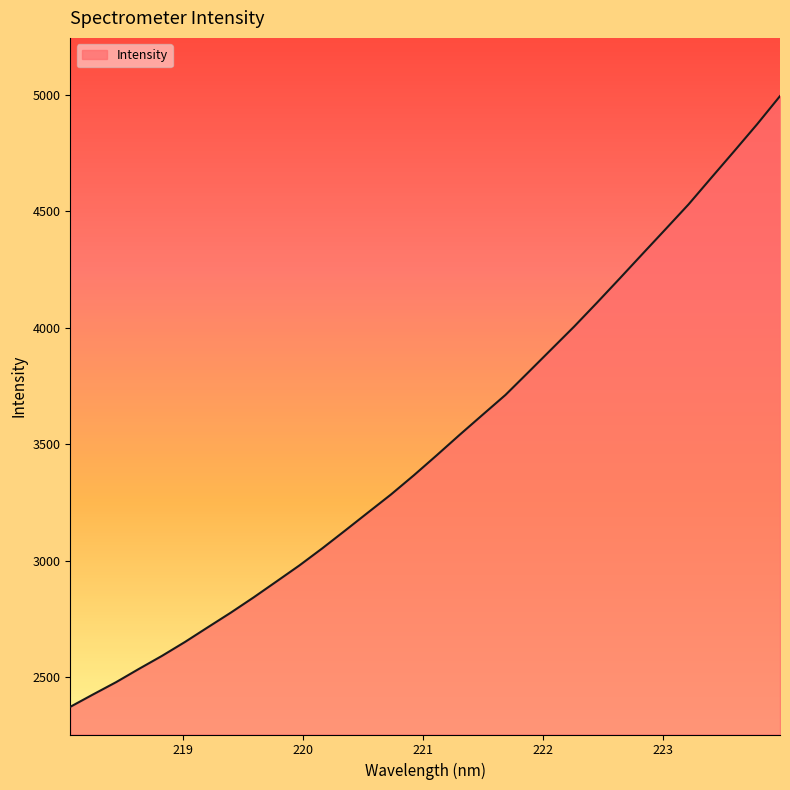

What is the difference between the maximum and minimum values?

2619.4